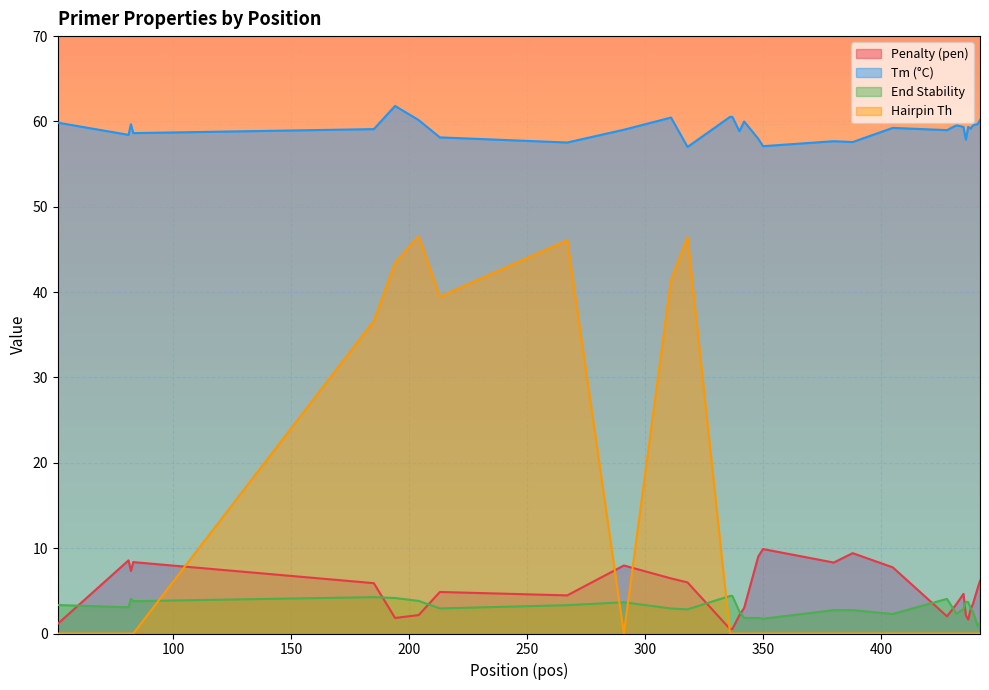

At which label does pen reach its peak?

350